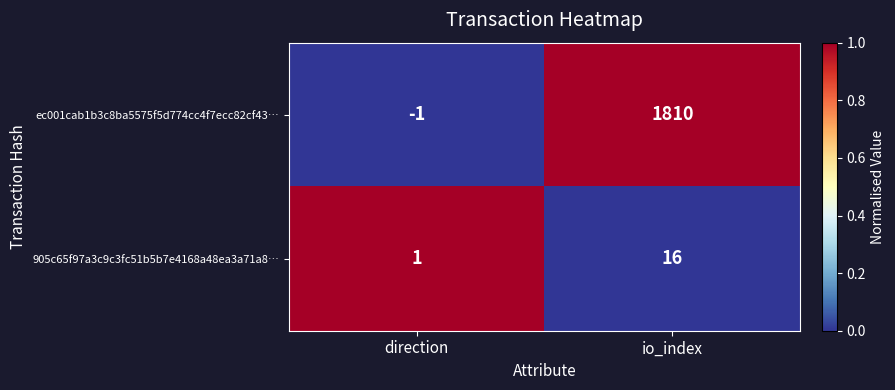

Which series has the largest total across all categories?

ec001cab1b3c8ba5575f5d774cc4f7ecc82cf43…